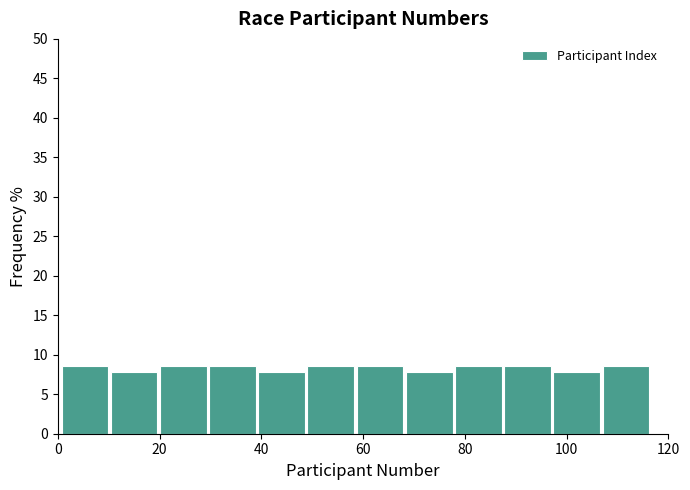

Reading left to right, transcribe this chart: for each bar, give the range it covers on the x-axis and its height. Neither the bar edges nor the heights are printed on the chart, so give them approximately, as read against the axes.

0 to 10: 8.5
10 to 20: 8.0
20 to 30: 8.5
30 to 40: 8.5
40 to 48: 8.0
48 to 58: 8.5
58 to 68: 8.5
68 to 78: 8.0
78 to 88: 8.5
88 to 98: 8.5
98 to 106: 8.0
106 to 116: 8.5